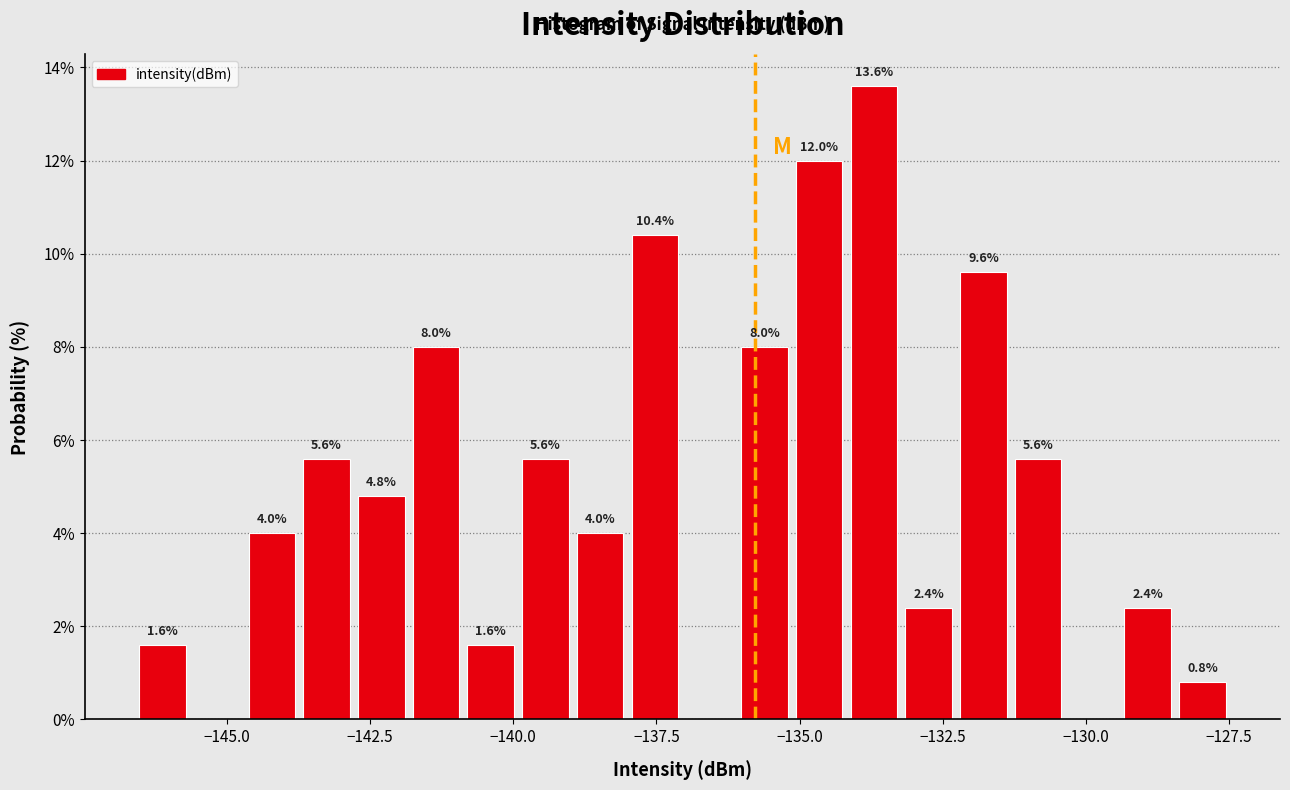

Around what value on the x-axis is the tallest bar? Give the approximate position of its centre, as read against the axis.

-133.5